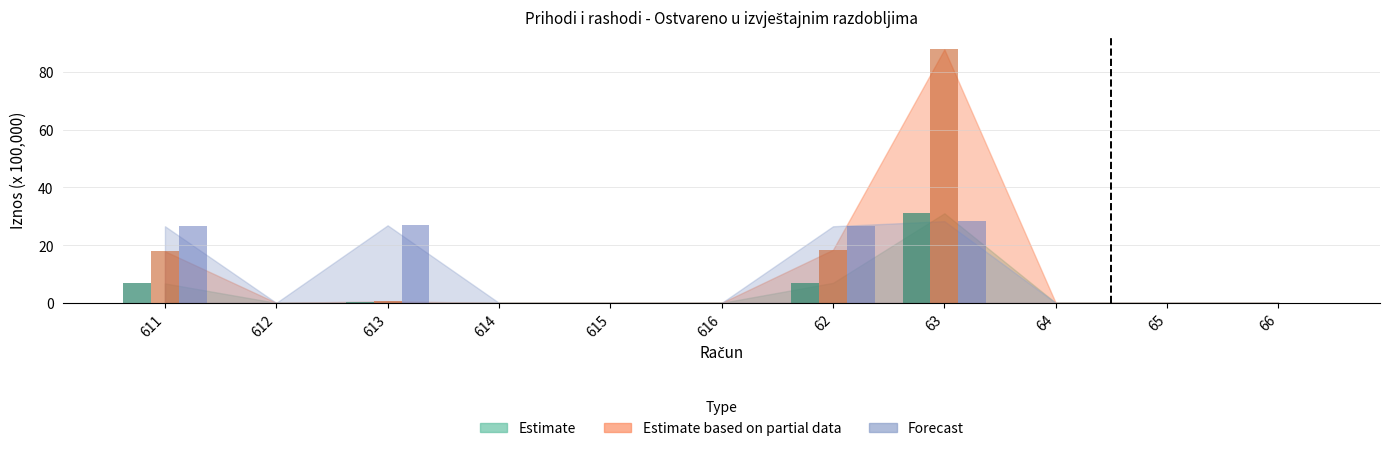

How many distinct data groups are displayed?

3